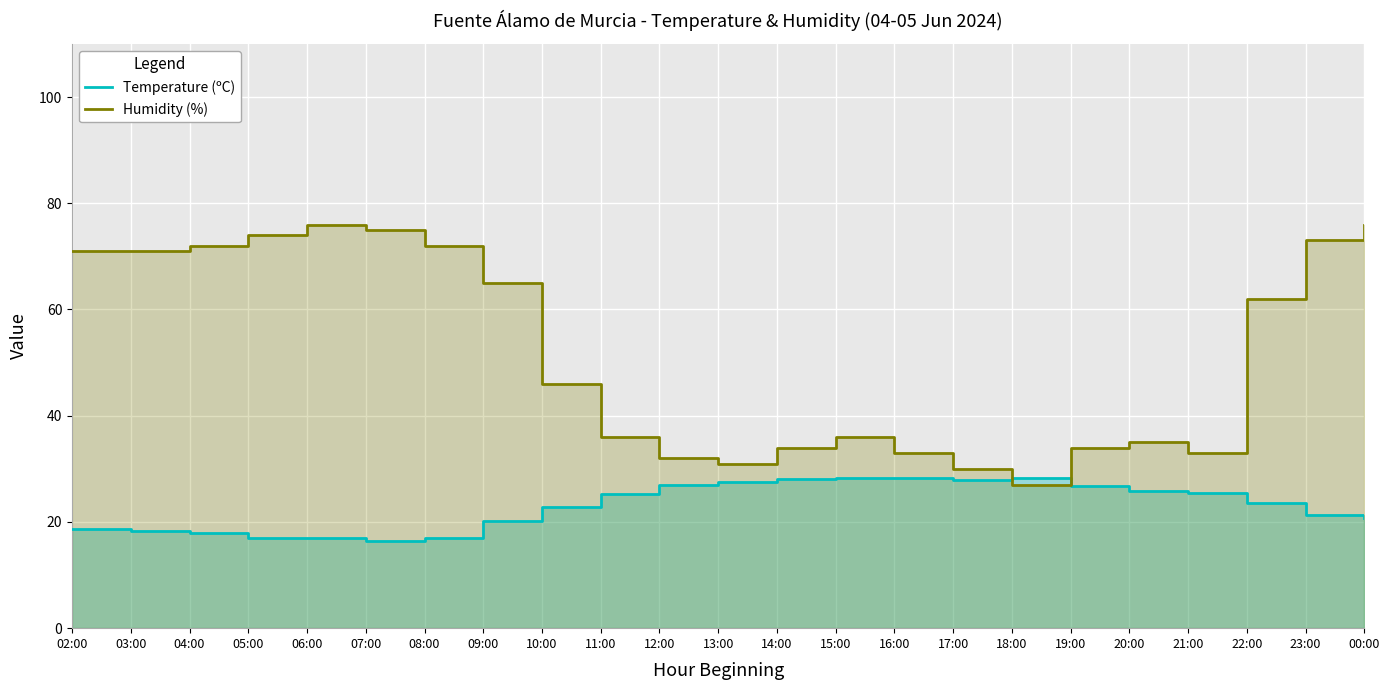

What is the total value across all series at 06:00?

92.9